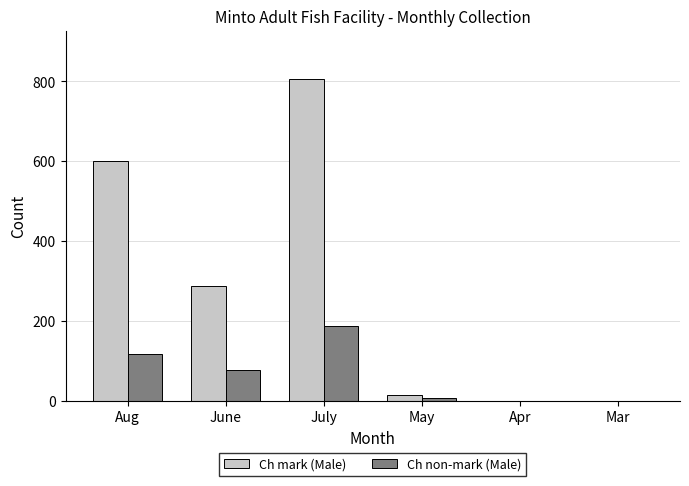

Where is Ch mark (Male) nearest to the value 403?

June